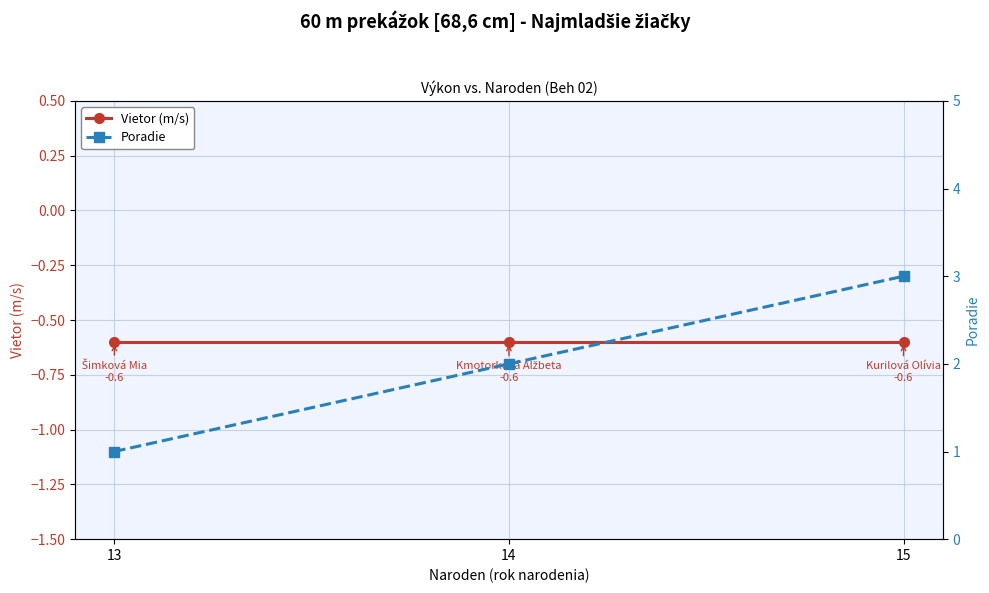

Is it true that Poradie equals 3.0 at 15?

True